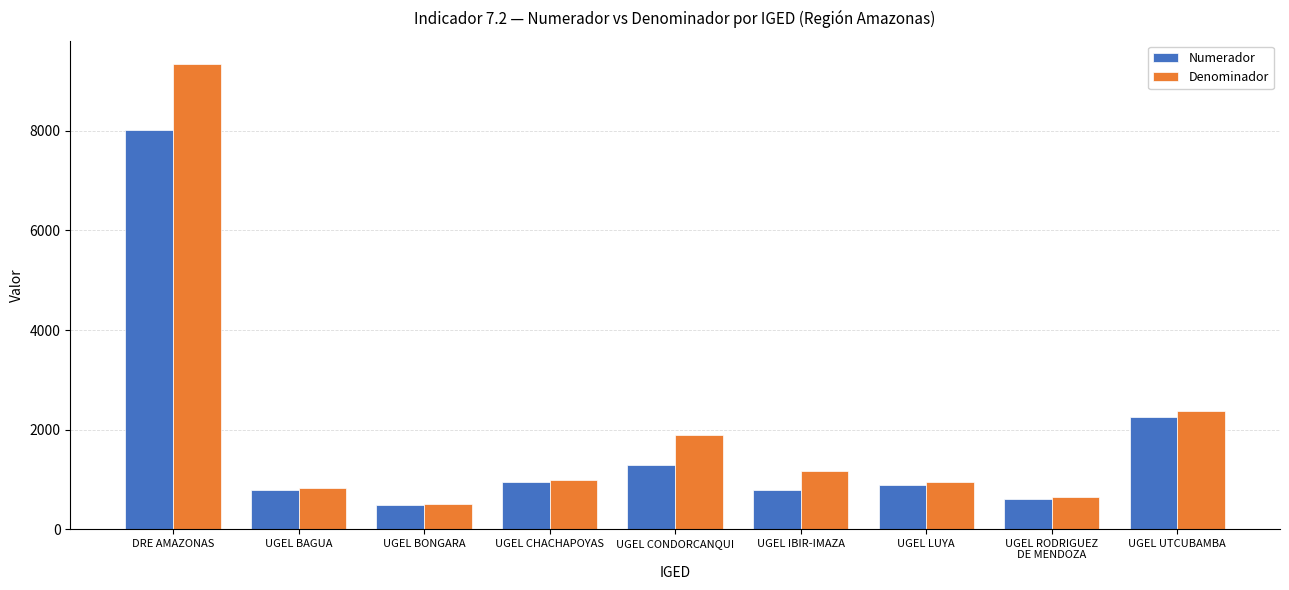

What is the sum of the Denominador values at UGEL CHACHAPOYAS and UGEL IBIR-IMAZA?

2167